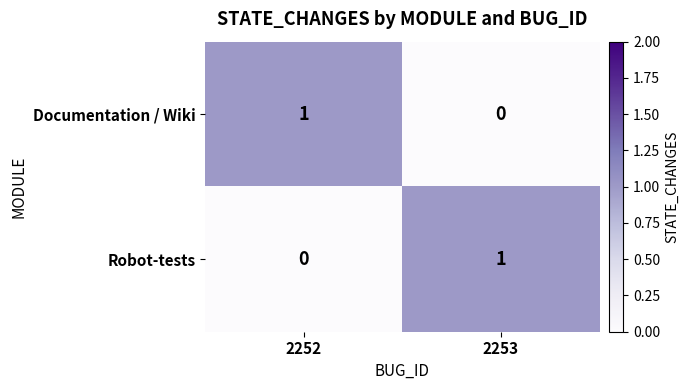

The value of Documentation / Wiki at 2252 is 1. True or false?

True